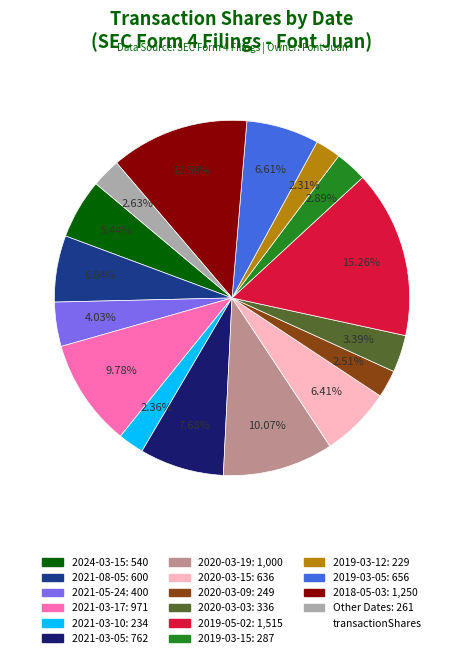

To the nearest percent, what is the average slice percentage?

6%